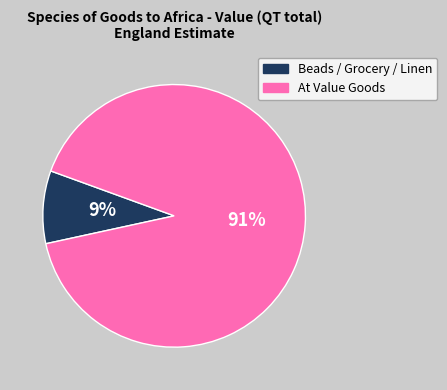

Is there any slice that represents more than half of the pie?

Yes